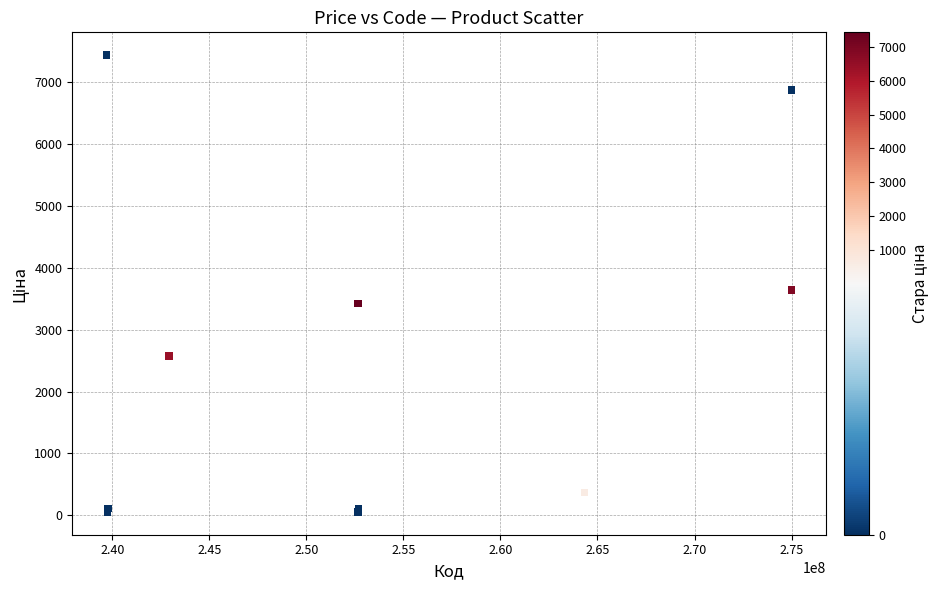

What Y value in the scatter plot is closest to 3746?

3640.8